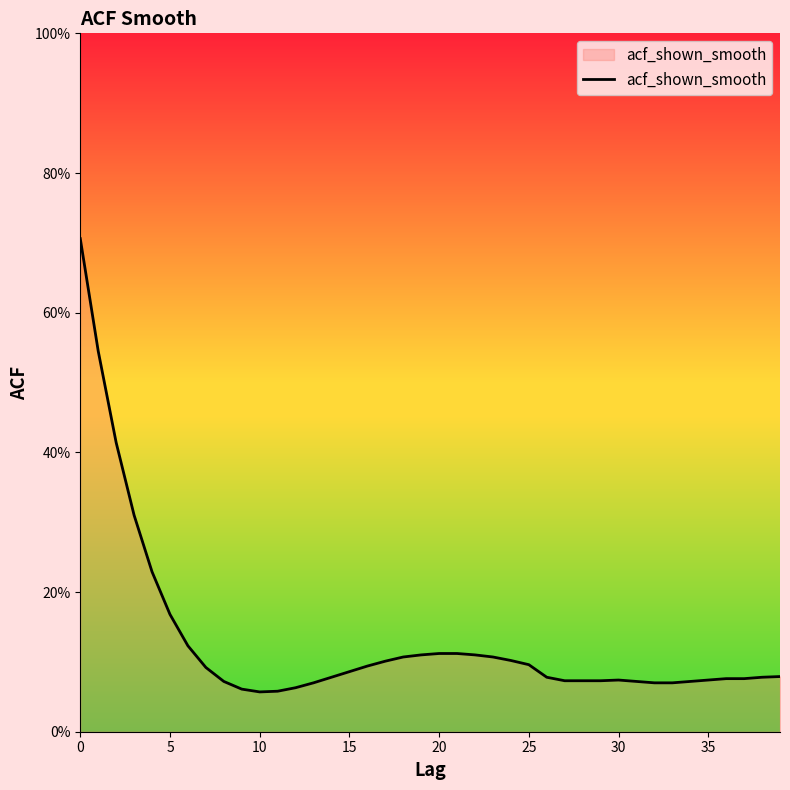

How many points are higher than both their immediate neighbors (excluding endpoints)?

1